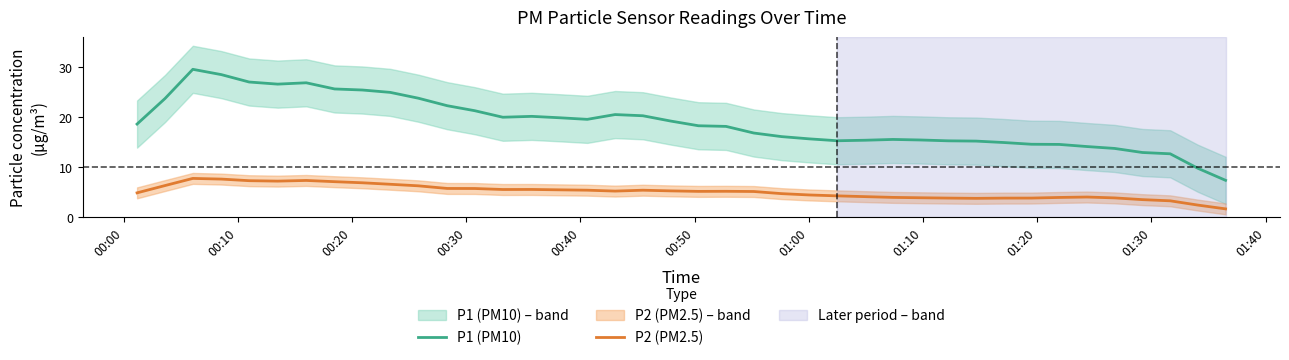

True or false: P1 (PM10) and P2 (PM2.5) cross at least once.

False